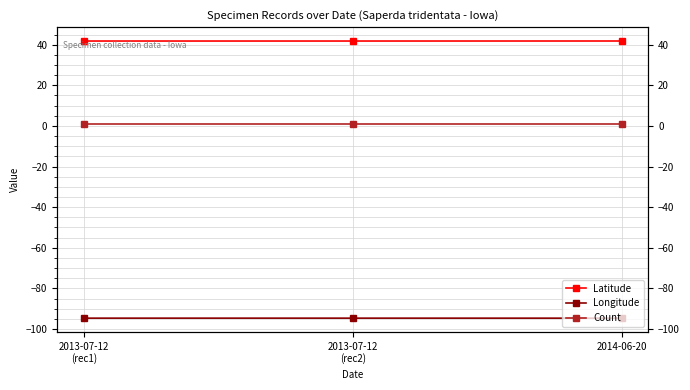

Which series has the largest total across all categories?

Latitude